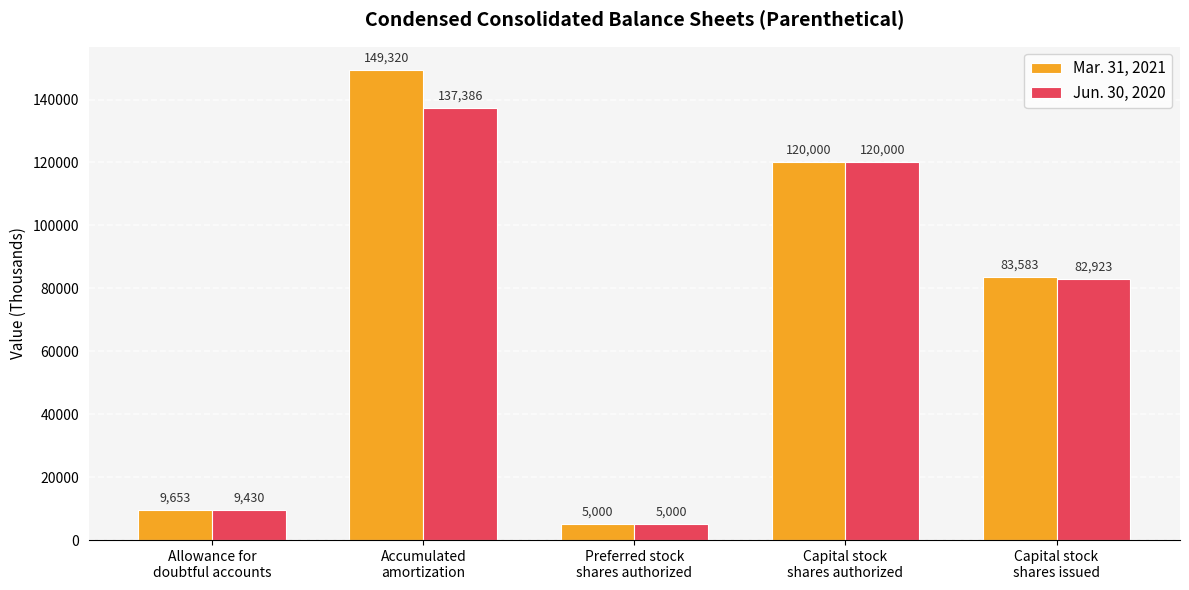

List the labels in order of Jun. 30, 2020 value, smallest first.

Preferred stock
shares authorized, Allowance for
doubtful accounts, Capital stock
shares issued, Capital stock
shares authorized, Accumulated
amortization